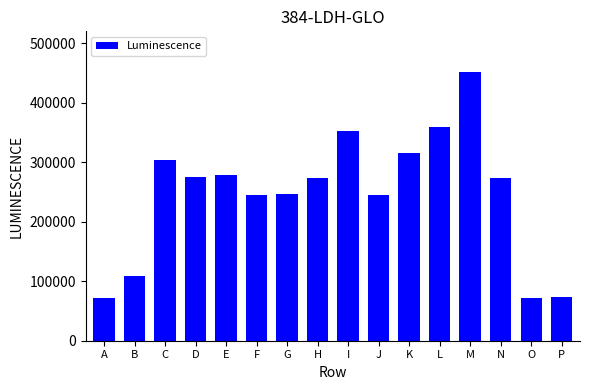

What is the change in value from B to L?

+251021